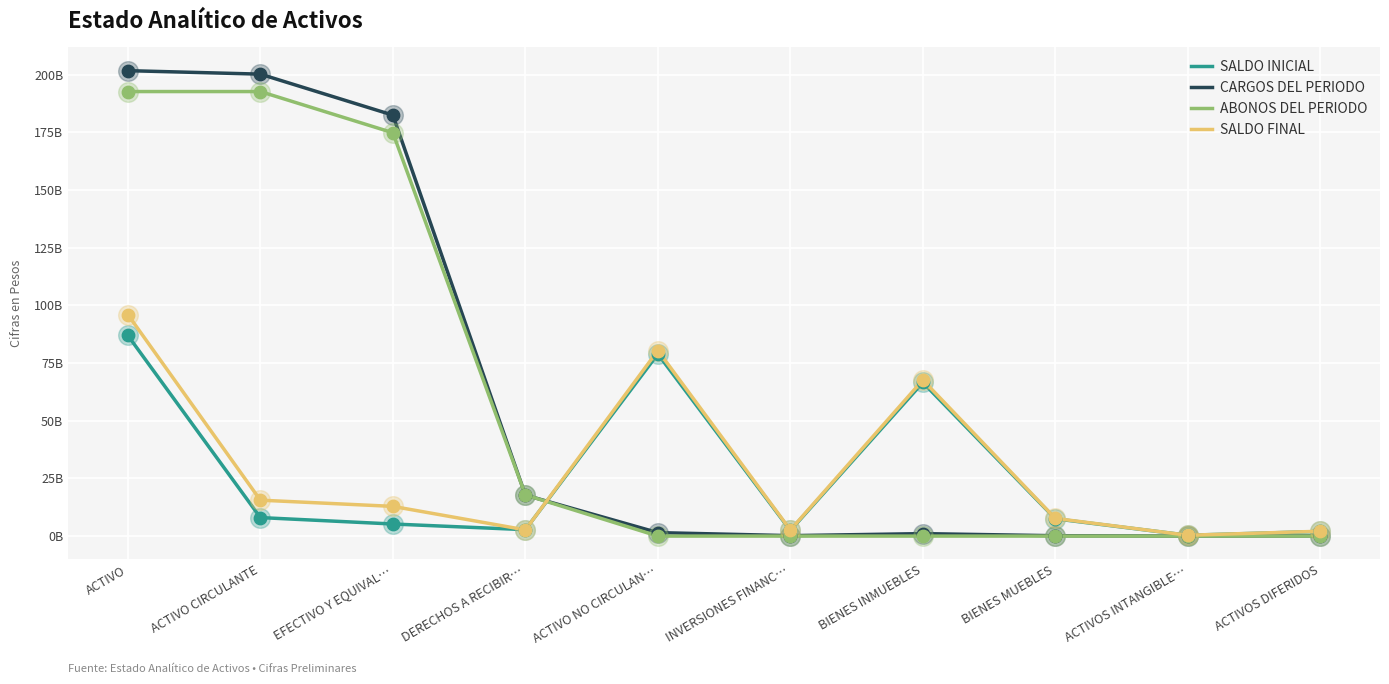

What are all the series names shown in the legend?

SALDO INICIAL, CARGOS DEL PERIODO, ABONOS DEL PERIODO, SALDO FINAL